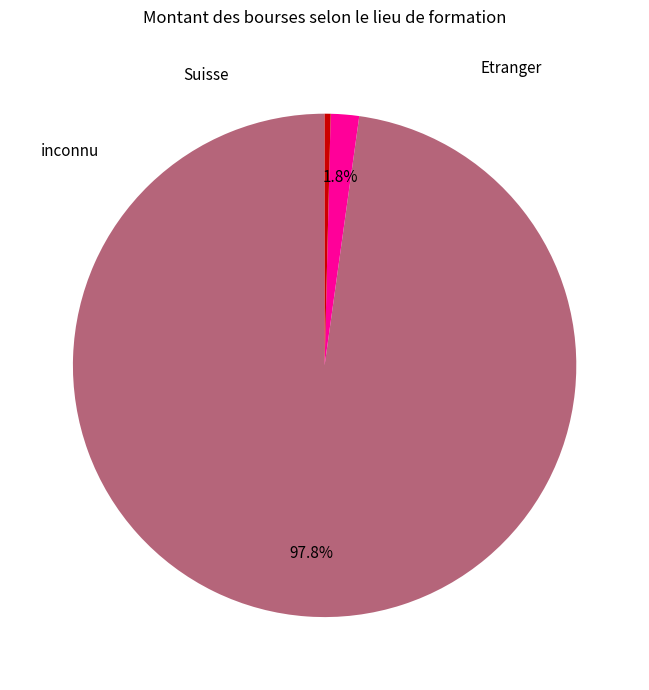

Count the number of slices in the pie.

3